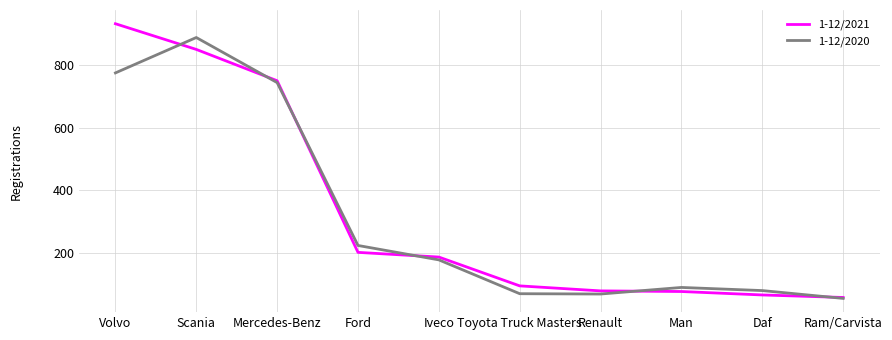

How many lines are shown in the chart?

2